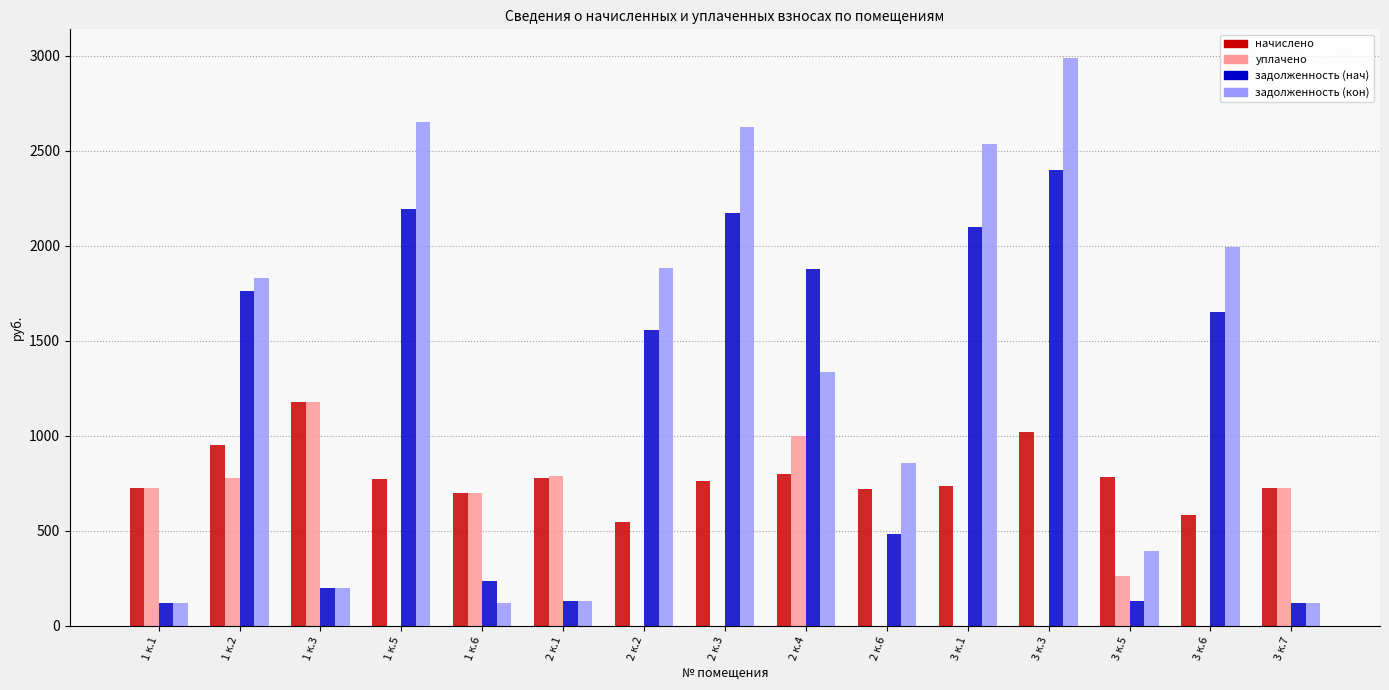

What is the spread (max minus min) of values at 3 к.1?

2536.2